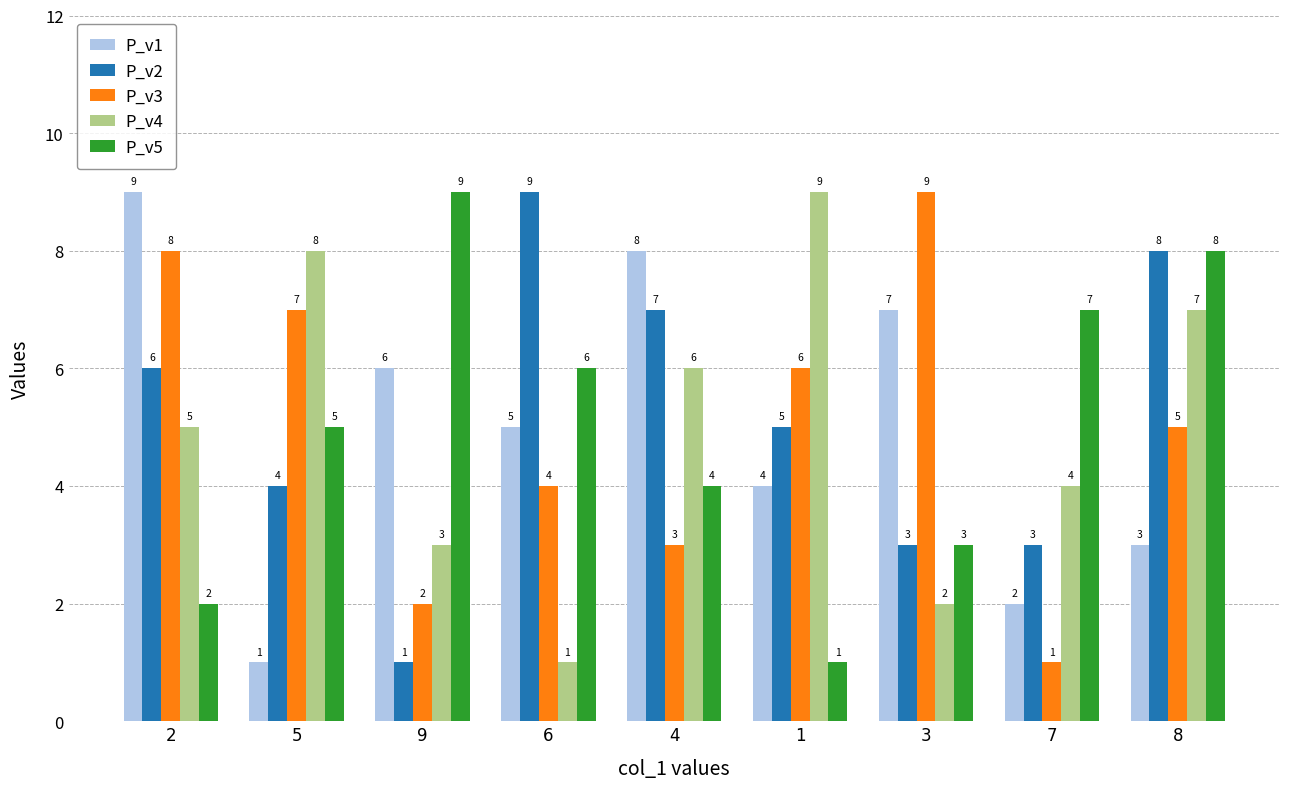

Reading left to right, extract all data points from this chart.

P_v1: 9	1	6	5	8	4	7	2	3
P_v2: 6	4	1	9	7	5	3	3	8
P_v3: 8	7	2	4	3	6	9	1	5
P_v4: 5	8	3	1	6	9	2	4	7
P_v5: 2	5	9	6	4	1	3	7	8